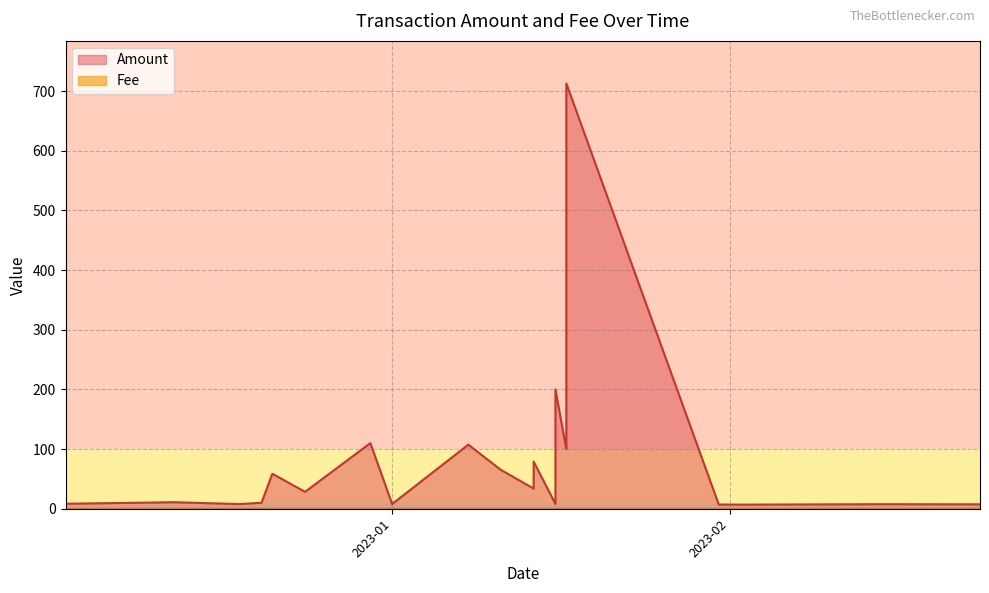

Is it true that Amount equals 17.1 at 2022-12-24?

False